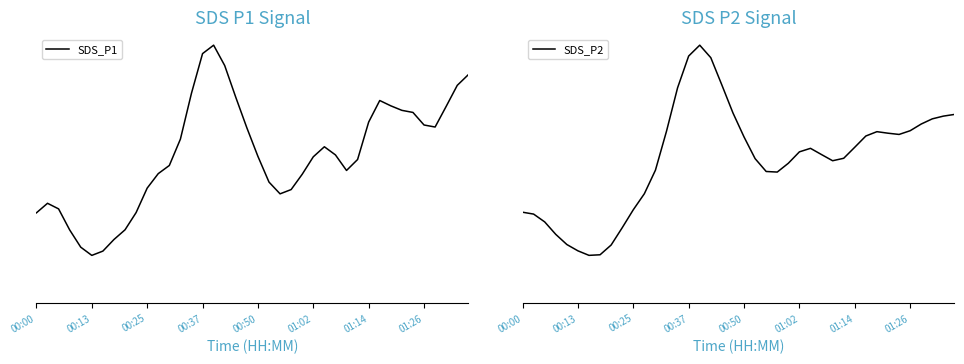

What are all the series names shown in the legend?

SDS_P1, SDS_P2